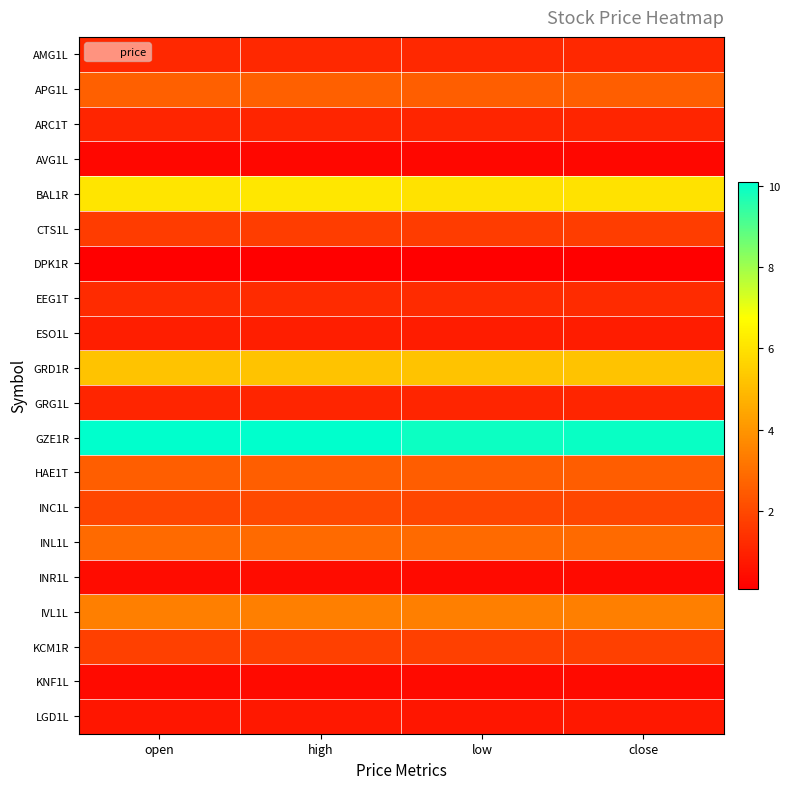

How many distinct data groups are displayed?

20